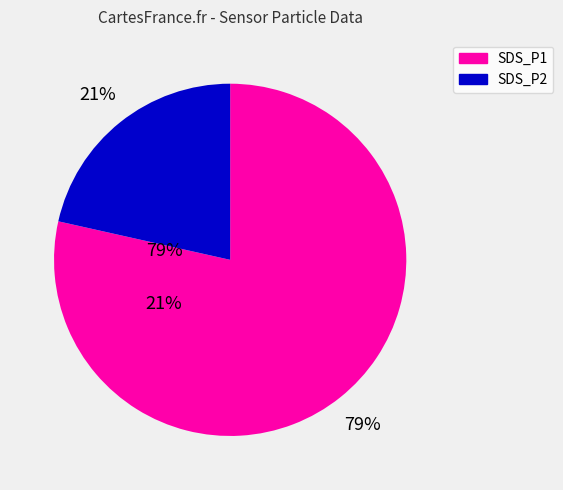

Is there any slice that represents more than half of the pie?

Yes